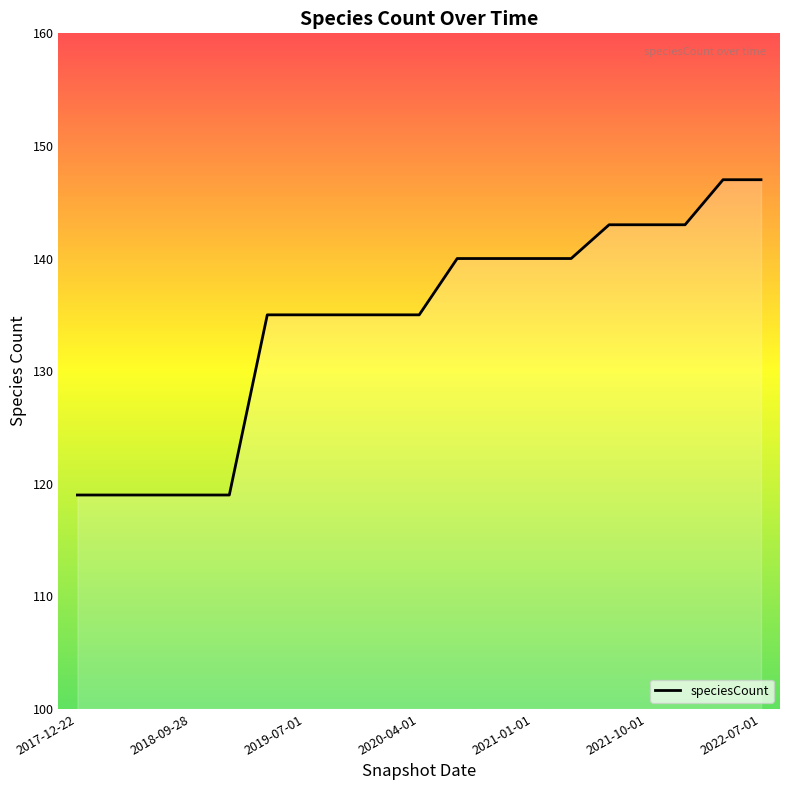

What is the maximum value shown in the chart?

147